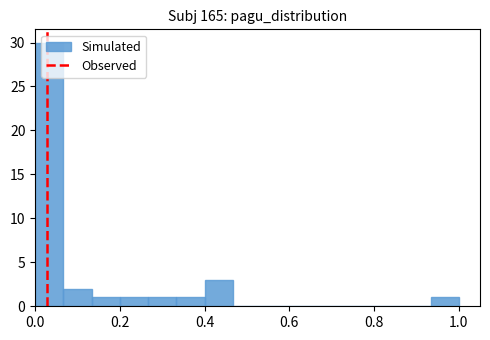

Around what value on the x-axis is the tallest bar? Give the approximate position of its centre, as read against the axis.

0.04